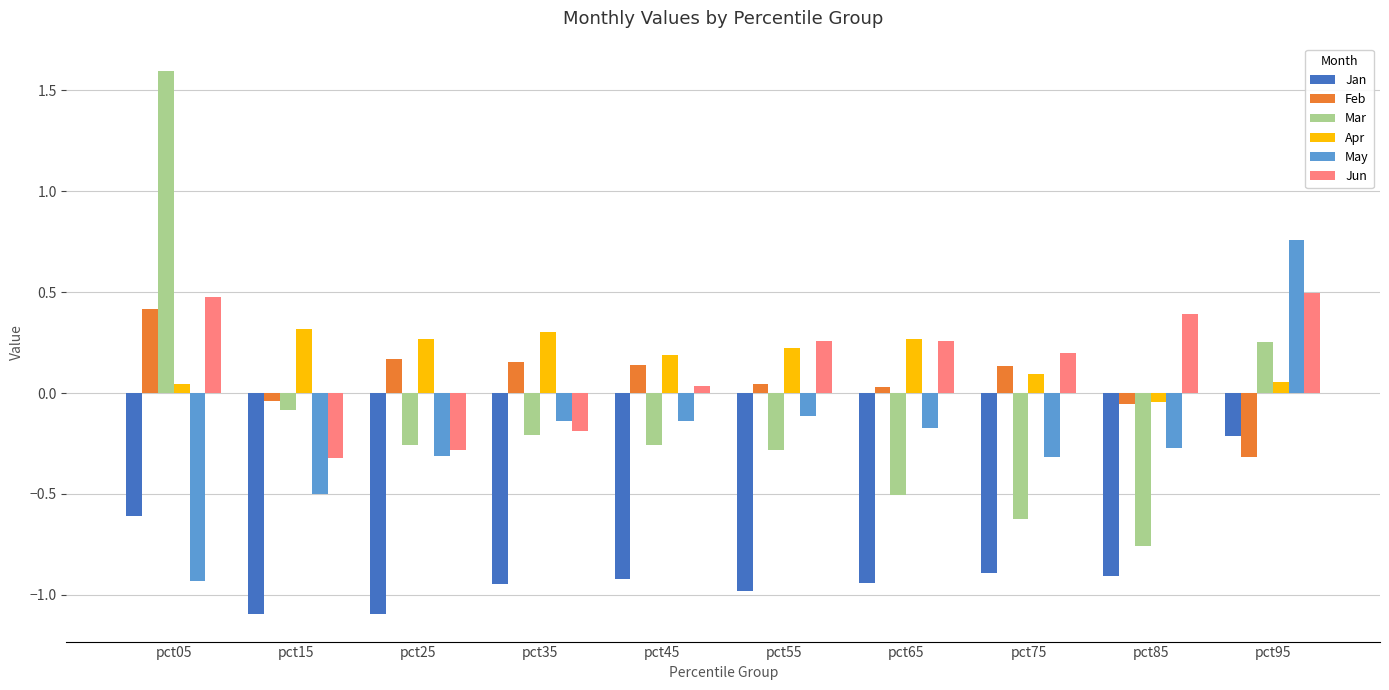

How many data points does each series have?

10